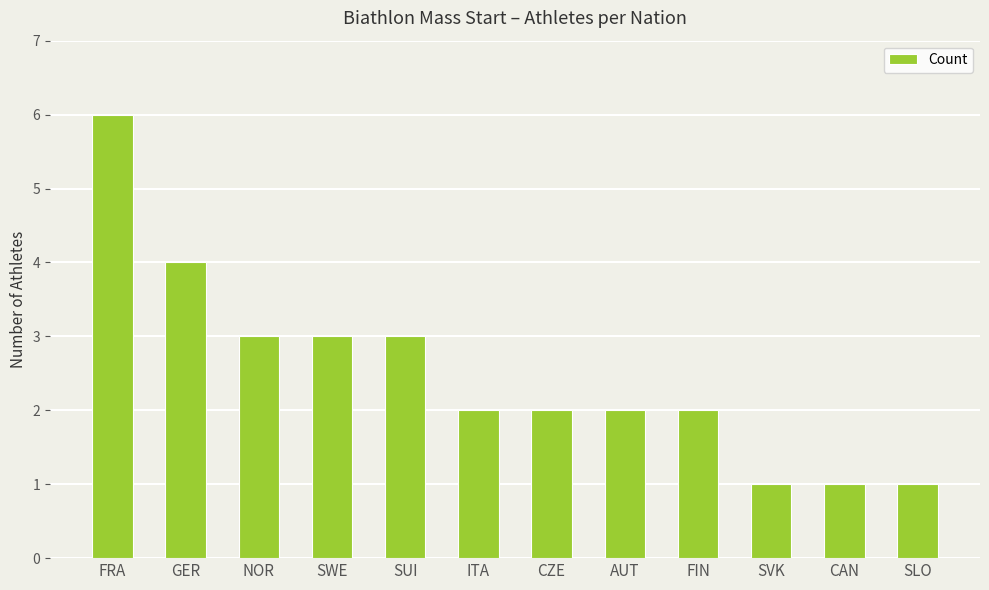

Which label corresponds to the largest value in the chart?

FRA